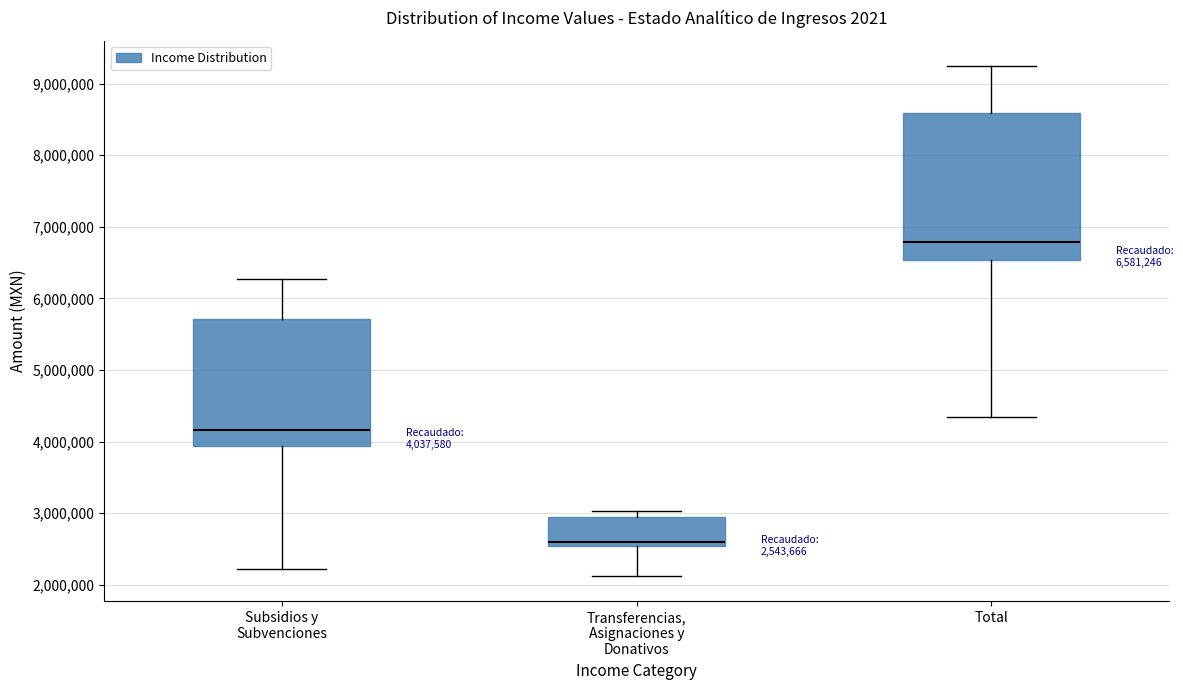

Which box's median line is the lowest?

Transferencias, Asignaciones y Donativos